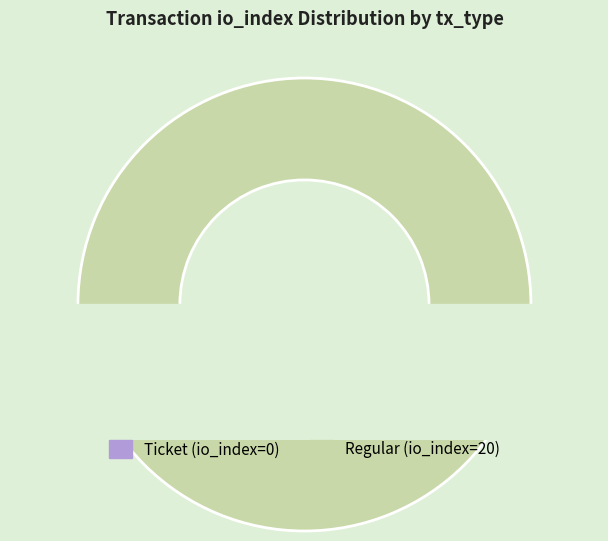

Which category has the smallest portion of the pie?

Ticket (io_index=0)